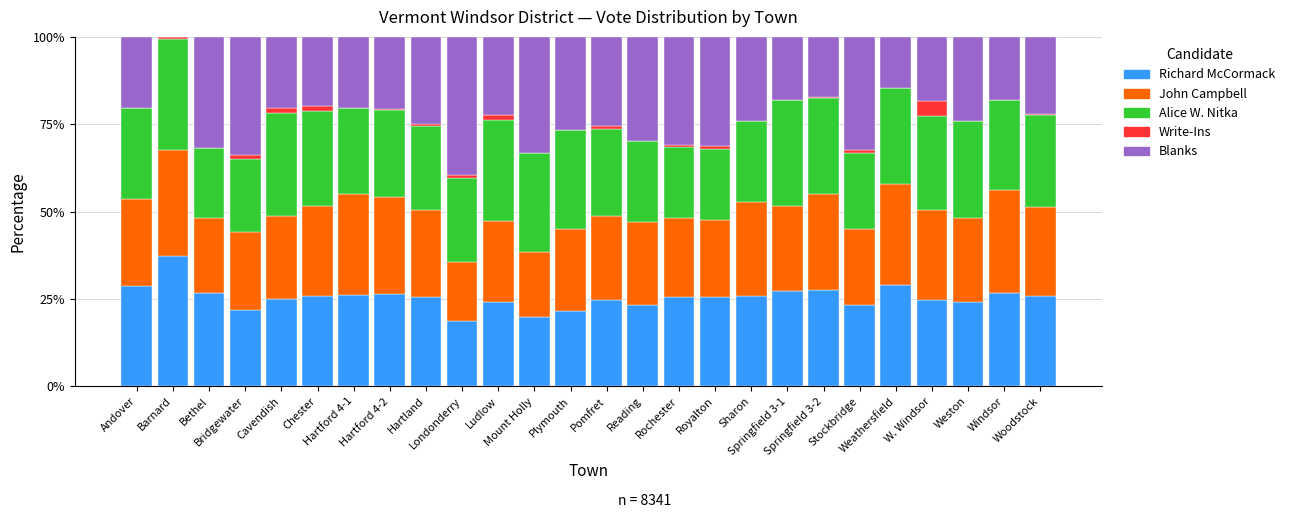

Are the bars grouped side by side (vs. stacked)?

No